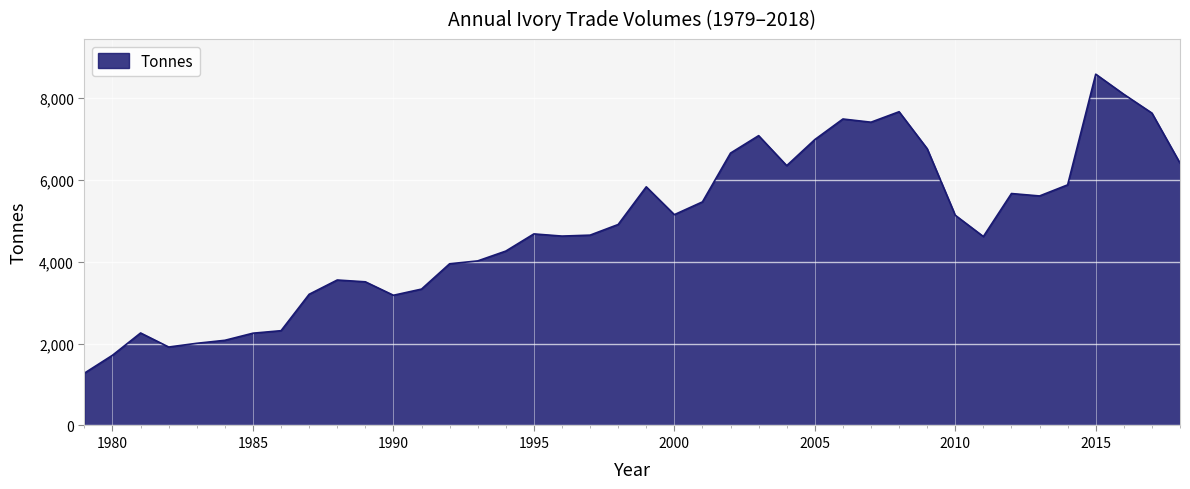

What is the maximum value shown in the chart?

8588